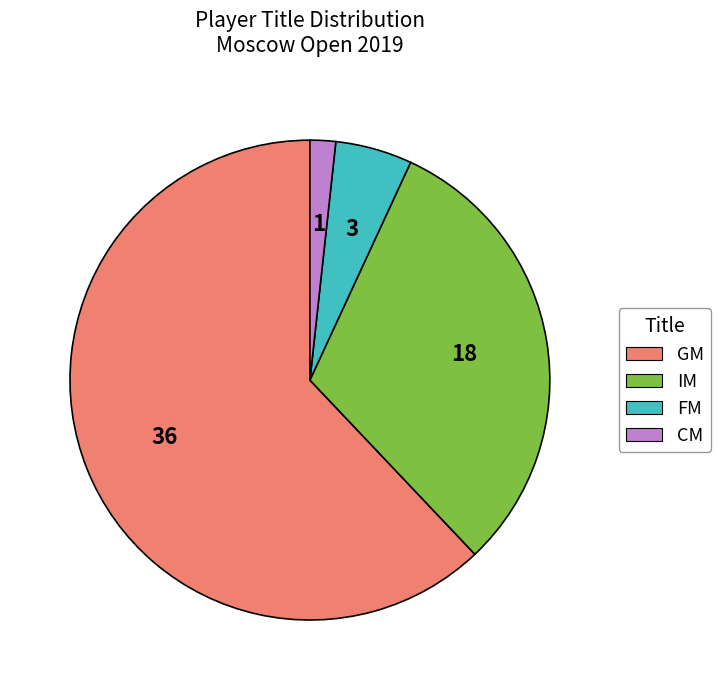

Rank the categories by value from highest to lowest.

GM, IM, FM, CM